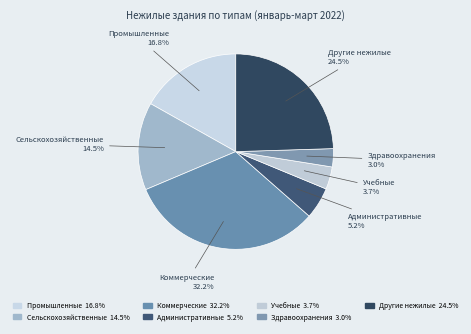

How many slices are in this pie chart?

7